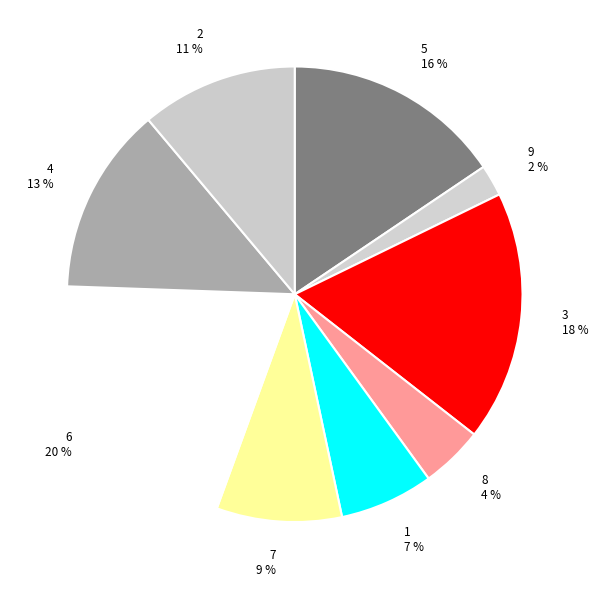

To the nearest percent, what portion does 4 represent?

13%